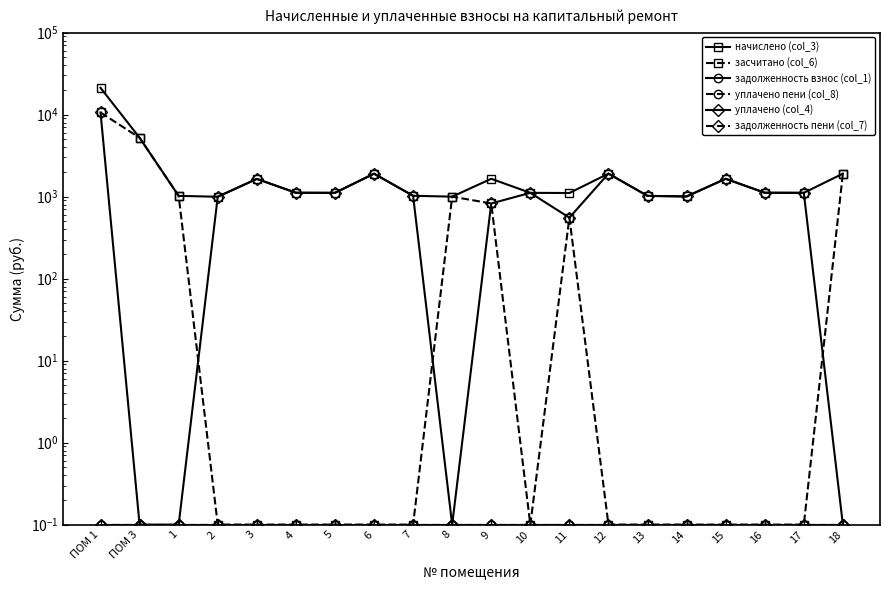

What is the label of the 12th point from the right?

7